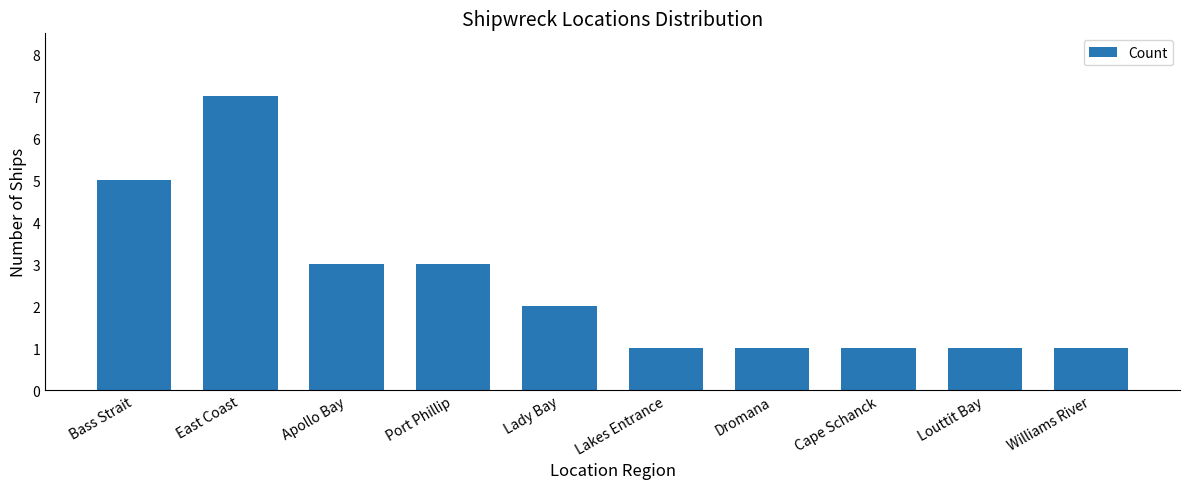

What position from the right is East Coast?

9